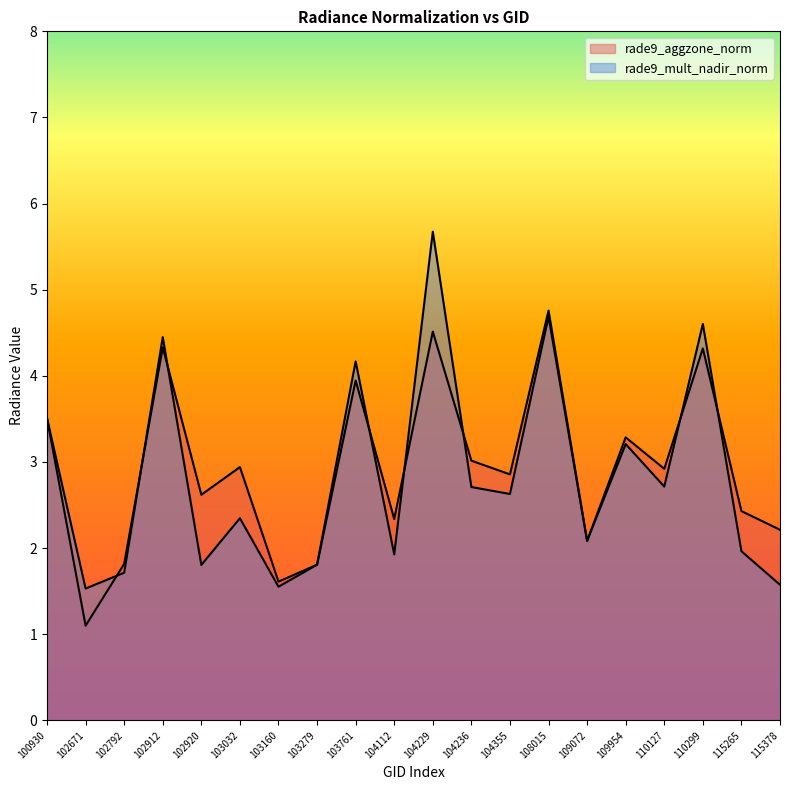

How many distinct data groups are displayed?

2